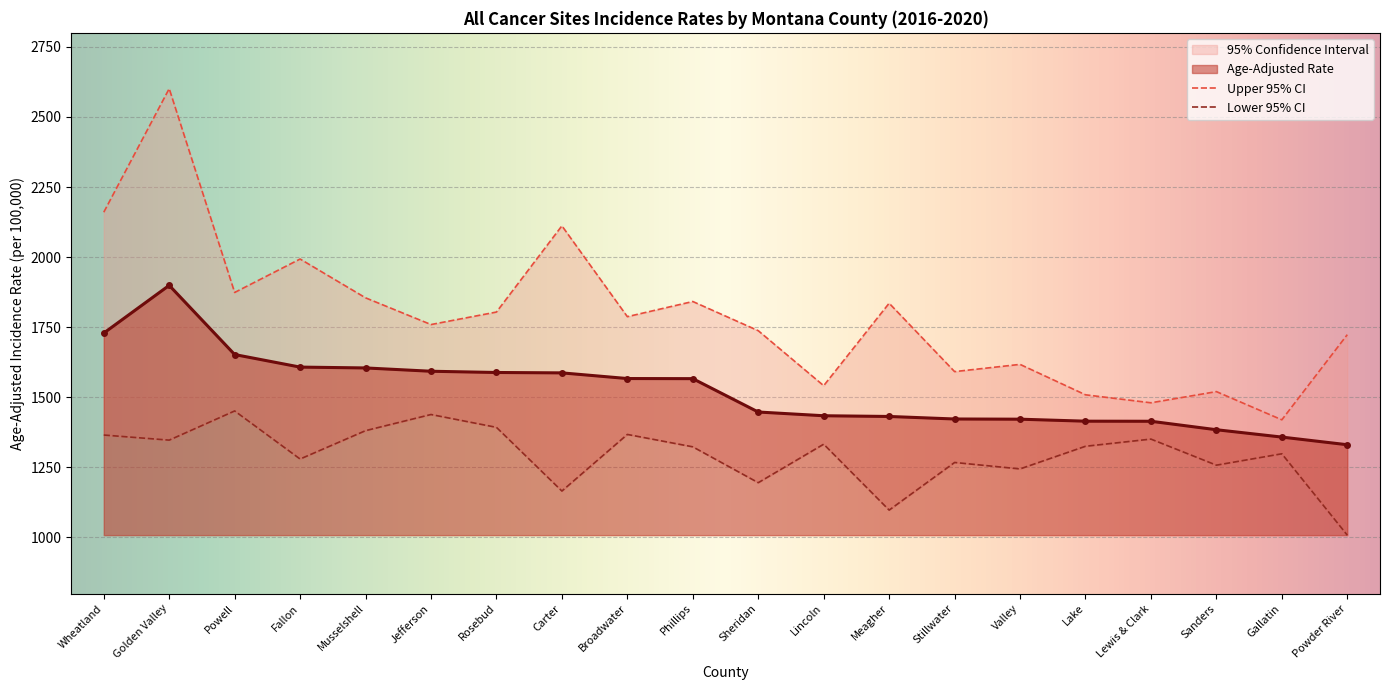

At which label does Lower 95% CI first exceed 1325?

Wheatland